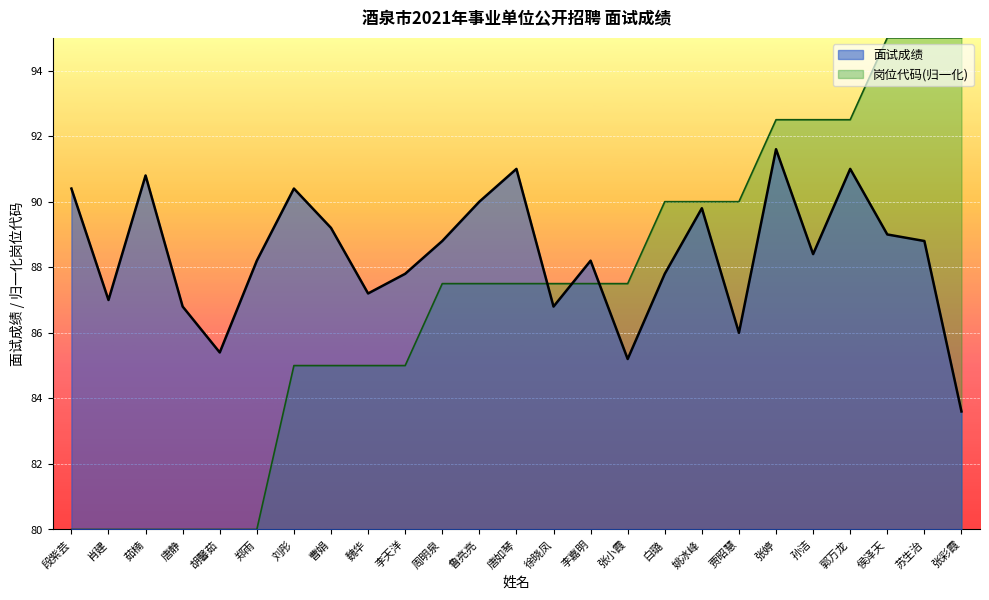

What is the difference between the second highest and minimum values in the 面试成绩 series?

7.4